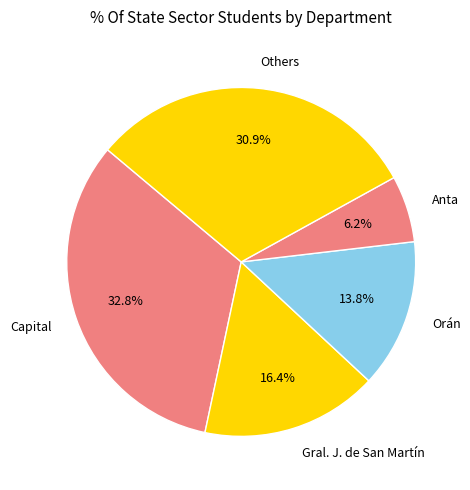

How many segments does this pie chart have?

5